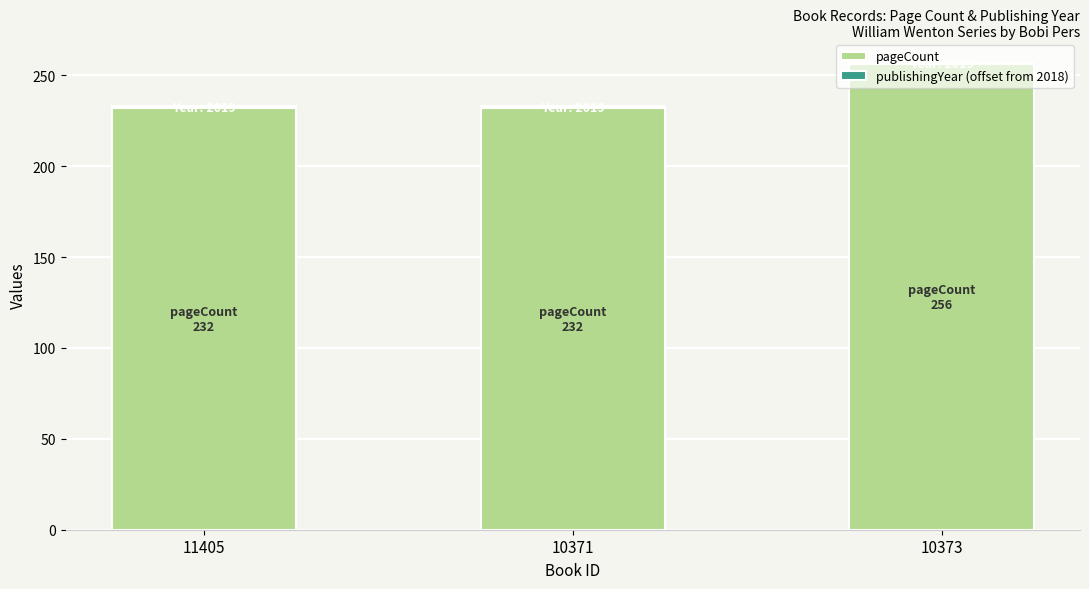

What is the maximum value for pageCount?

256